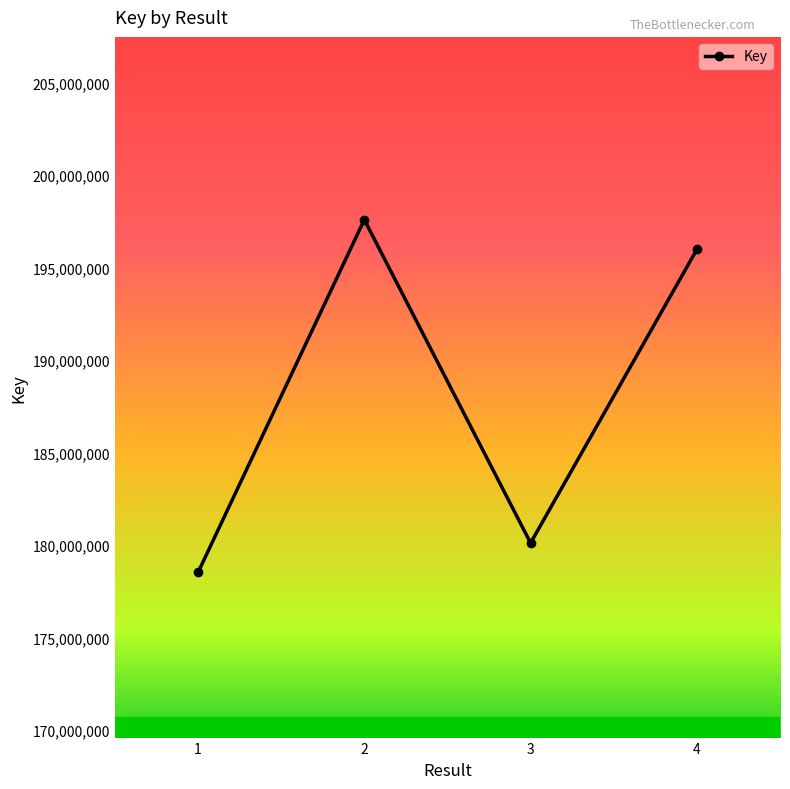

What is the maximum value shown in the chart?

197584953